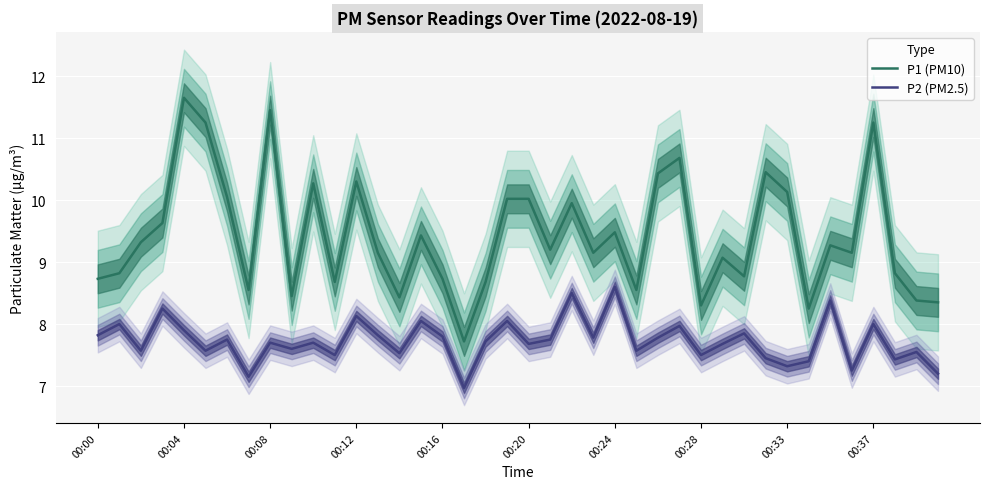

Which series has the largest total across all categories?

P1 (PM10)